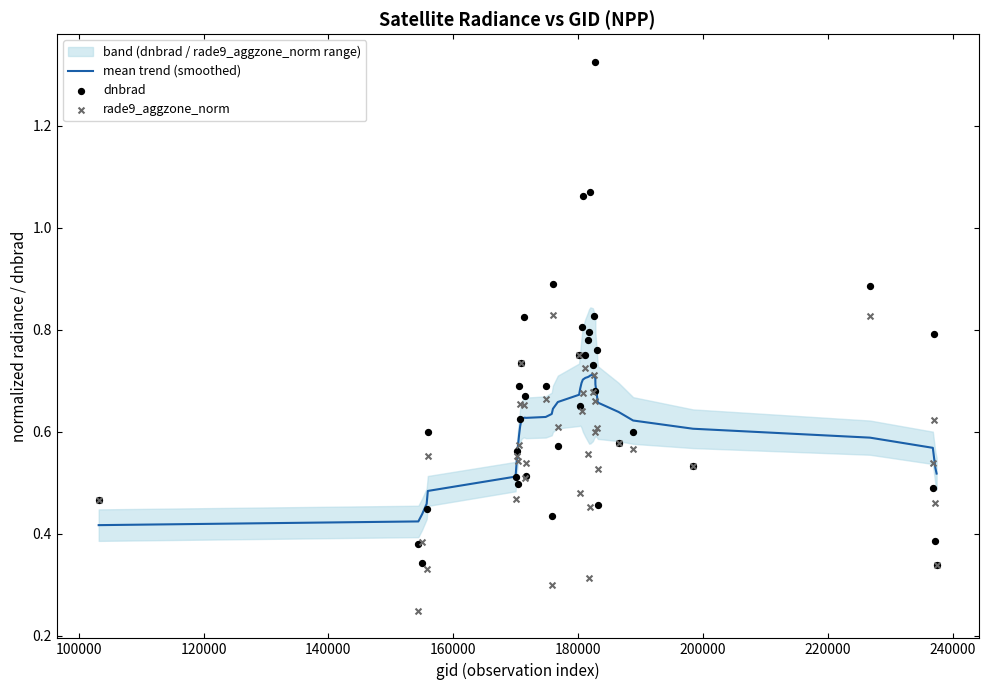

At how many categories does at least one series exceed 1?

3